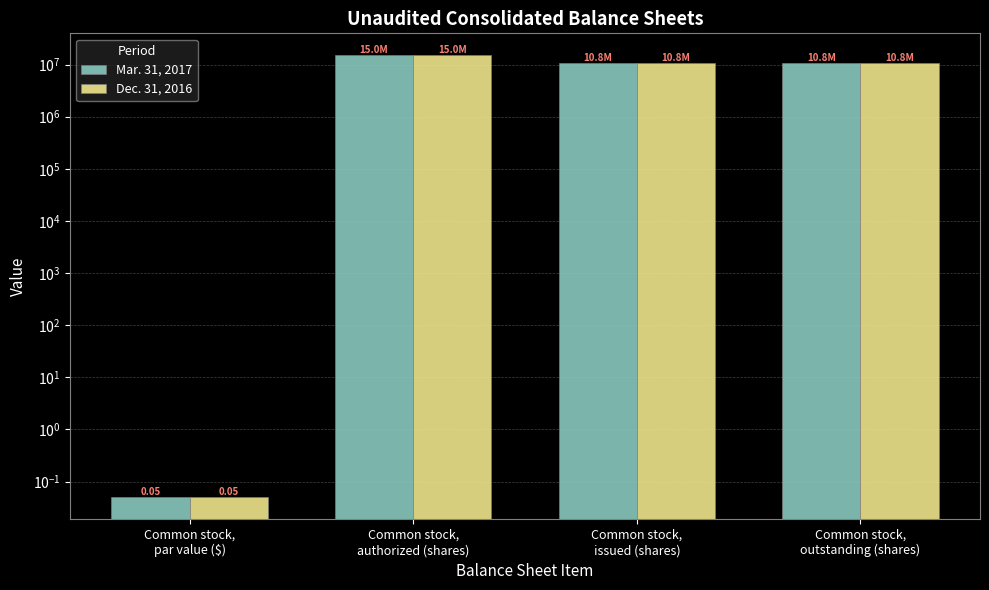

Rank the series by their maximum value, from highest to lowest.

Mar. 31, 2017, Dec. 31, 2016